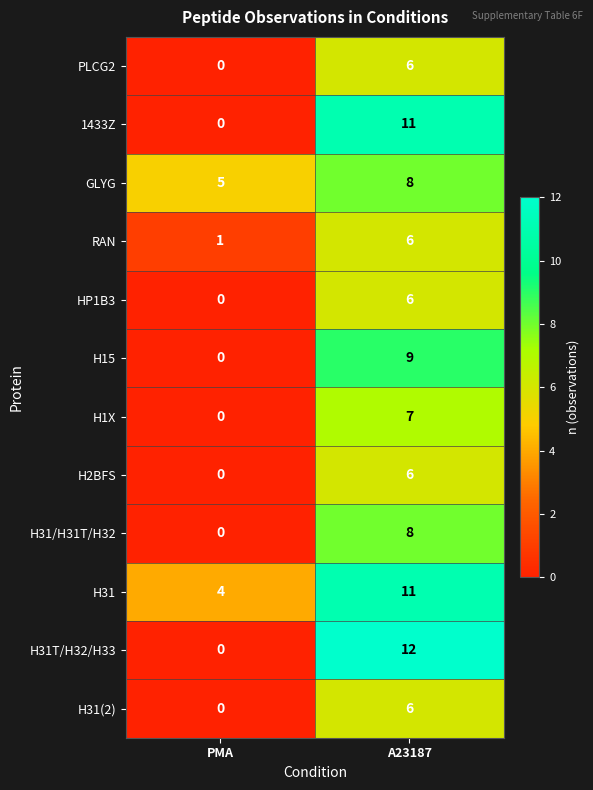

Reading right to left, list all the values displayed in this chart.

PLCG2: 6	0
1433Z: 11	0
GLYG: 8	5
RAN: 6	1
HP1B3: 6	0
H15: 9	0
H1X: 7	0
H2BFS: 6	0
H31/H31T/H32: 8	0
H31: 11	4
H31T/H32/H33: 12	0
H31(2): 6	0